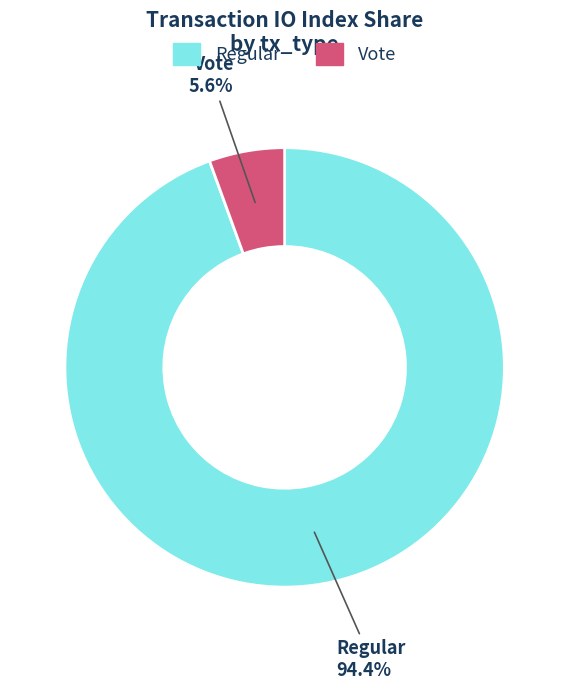

Does any single category account for the majority?

Yes